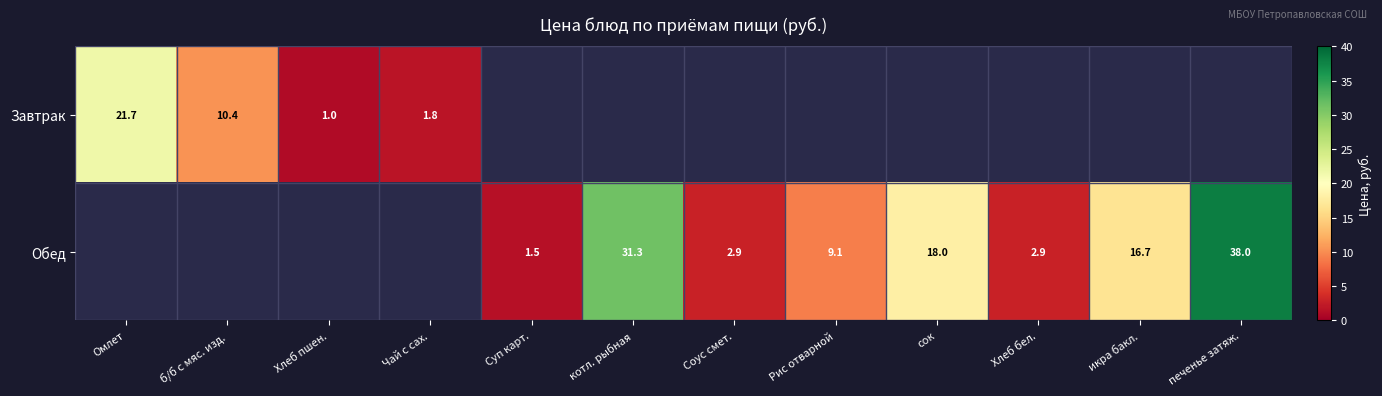

The value of Завтрак at Хлеб пшен. is 0.4. True or false?

False